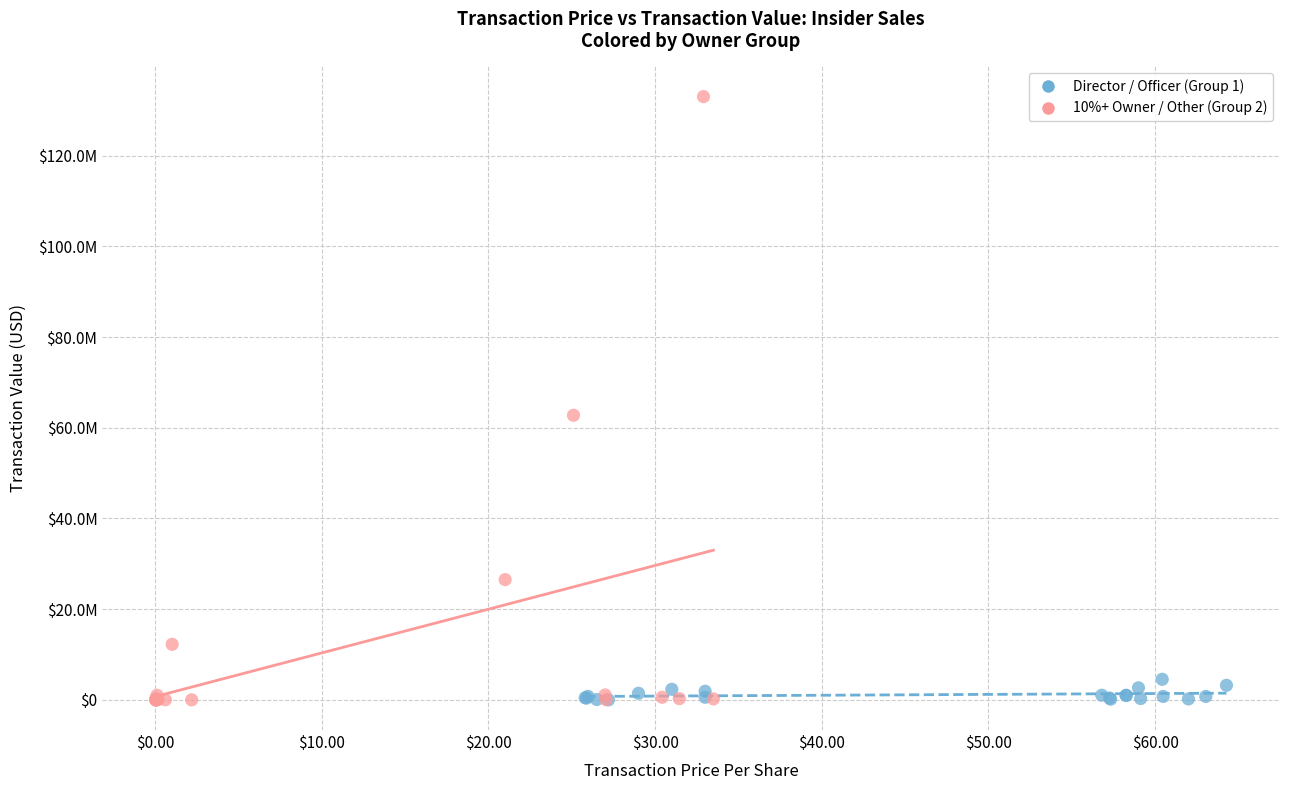

Which series has the widest spread of Y values?

10%+ Owner / Other (Group 2)